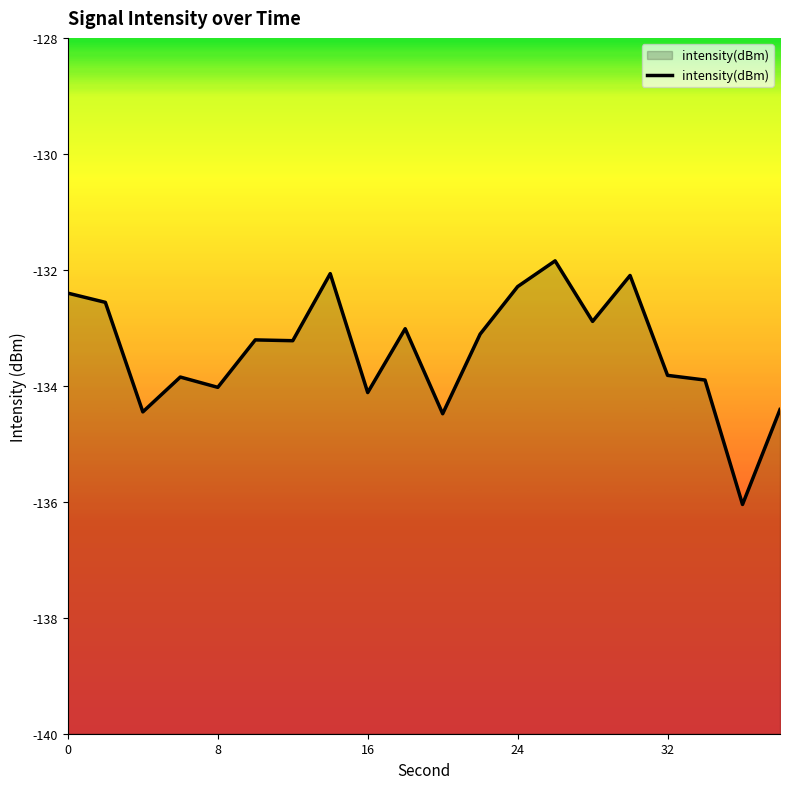

The value at 24 is -132.3. True or false?

True